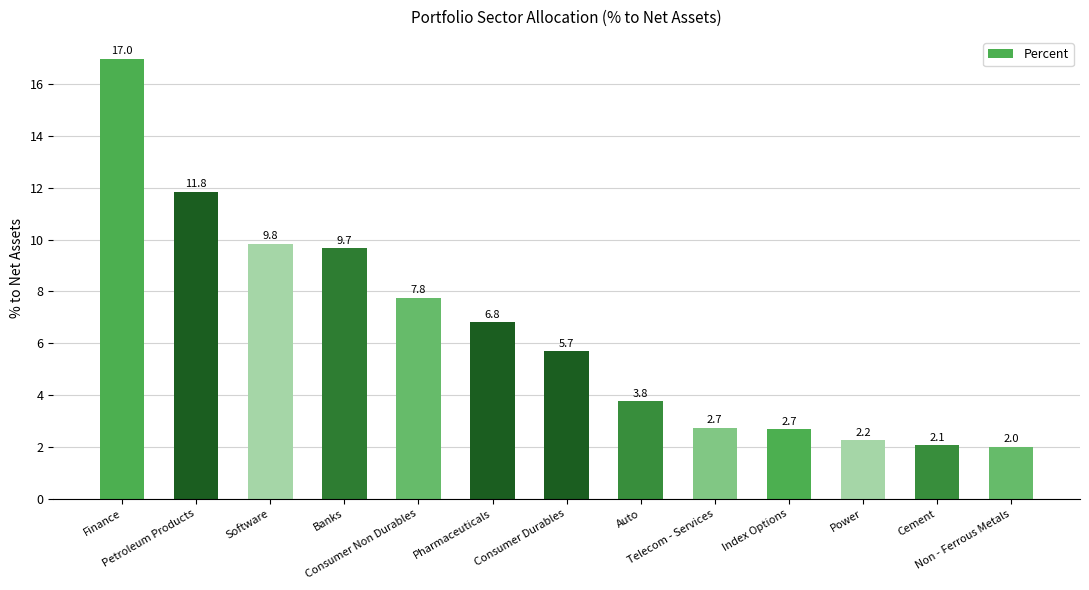

Which has a higher value, Finance or Software?

Finance